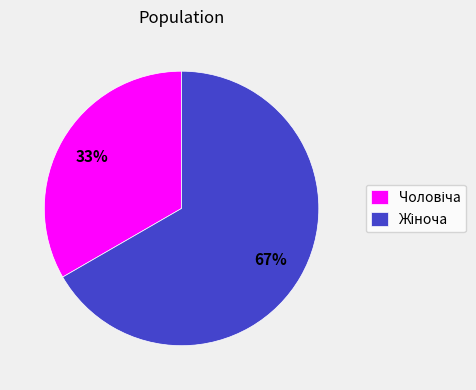

To the nearest percent, what is the average slice percentage?

50%